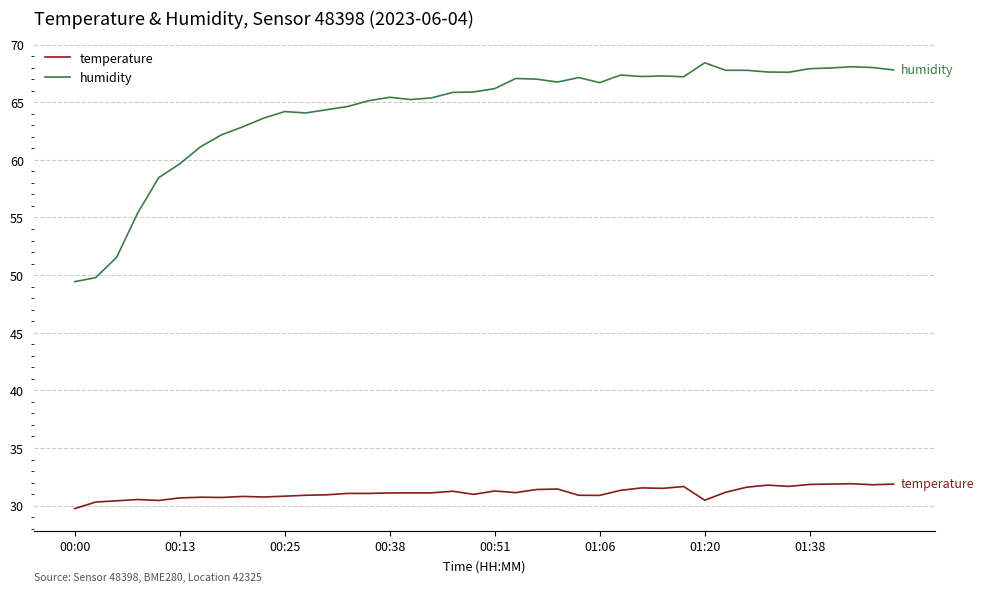

What is the lowest value of the temperature series?

29.7